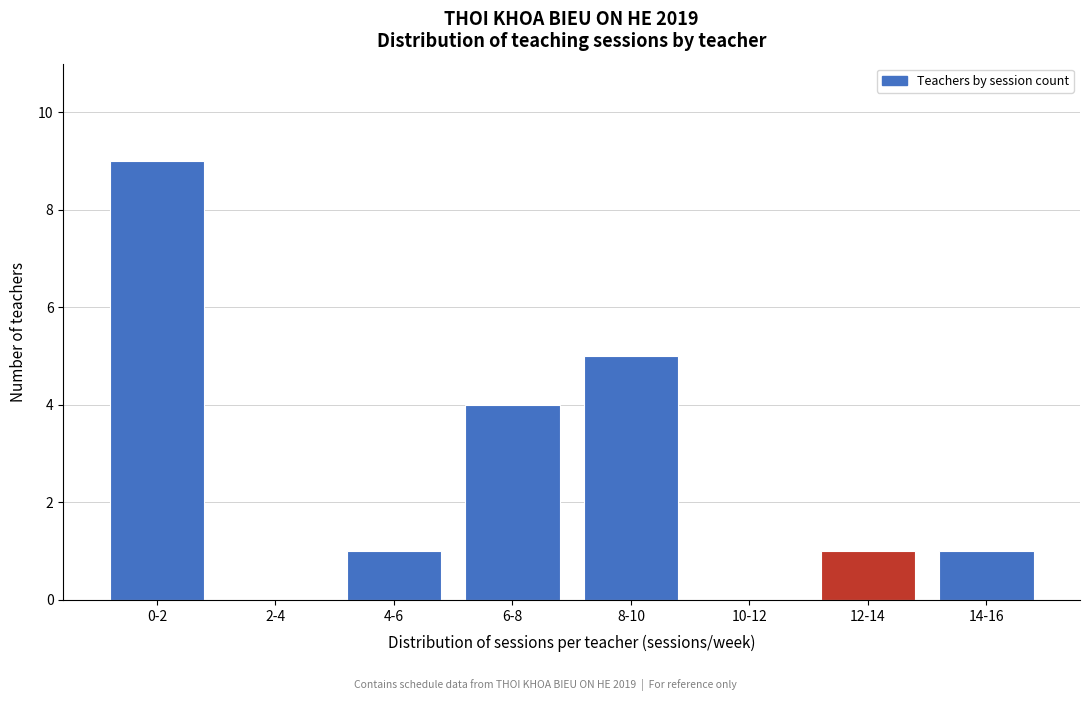

Reading right to left, transcribe all the data shown in this chart.

14-16=1	12-14=1	10-12=0	8-10=5	6-8=4	4-6=1	2-4=0	0-2=9